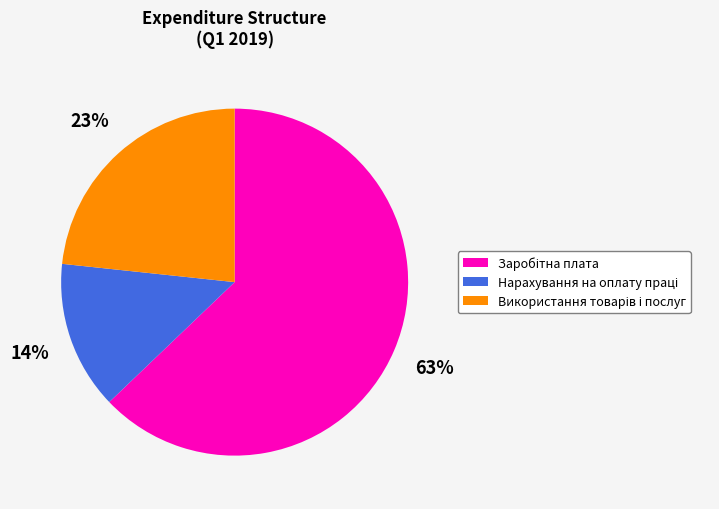

To the nearest percent, what is the difference between the largest and smallest slice percentages?

49%